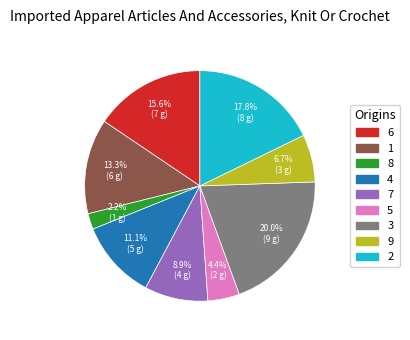

True or false: 6 accounts for 3% of the total.

False